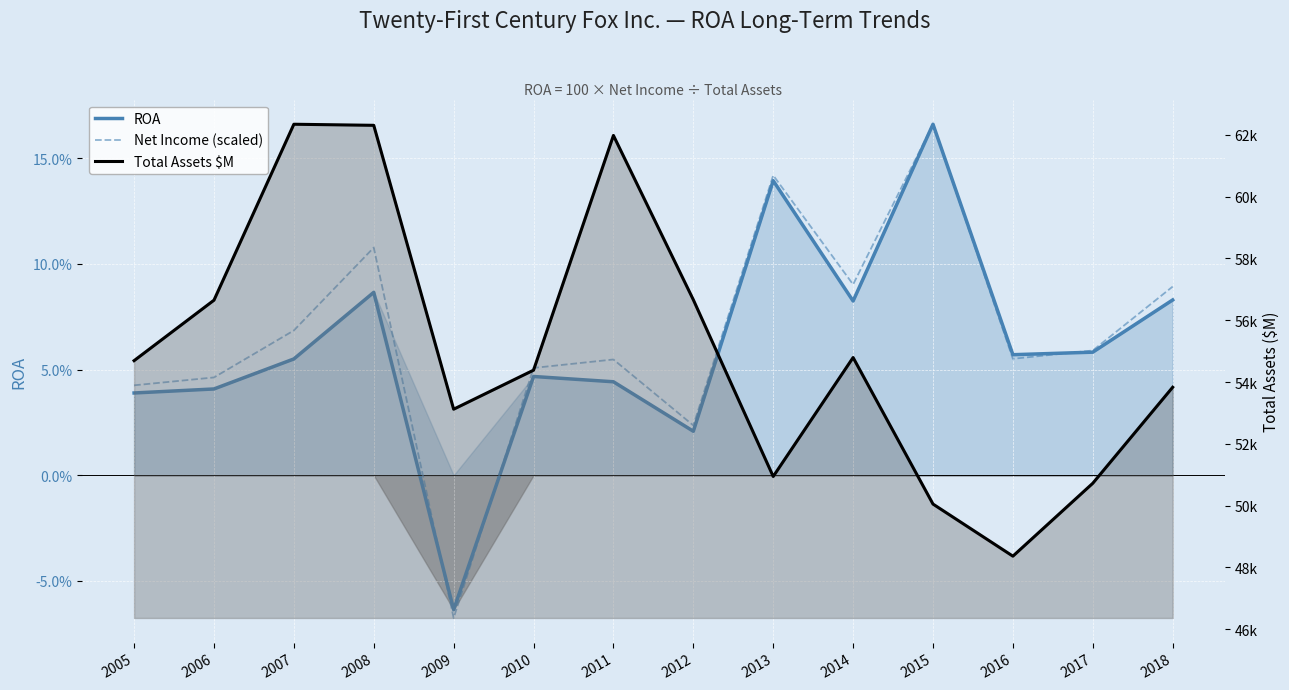

Reading left to right, list all the values displayed in this chart.

ROA: 2005=0.0	2006=0.0	2007=0.1	2008=0.1	2009=-0.1	2010=0.0	2011=0.0	2012=0.0	2013=0.1	2014=0.1	2015=0.2	2016=0.1	2017=0.1	2018=0.1
Net Income (scaled): 2005=0.0	2006=0.0	2007=0.1	2008=0.1	2009=-0.1	2010=0.1	2011=0.1	2012=0.0	2013=0.1	2014=0.1	2015=0.2	2016=0.1	2017=0.1	2018=0.1
Total Assets $M: 2005=54692.0	2006=56649.0	2007=62343.0	2008=62308.0	2009=53121.0	2010=54384.0	2011=61980.0	2012=56663.0	2013=50944.0	2014=54793.0	2015=50051.0	2016=48365.0	2017=50724.0	2018=53831.0